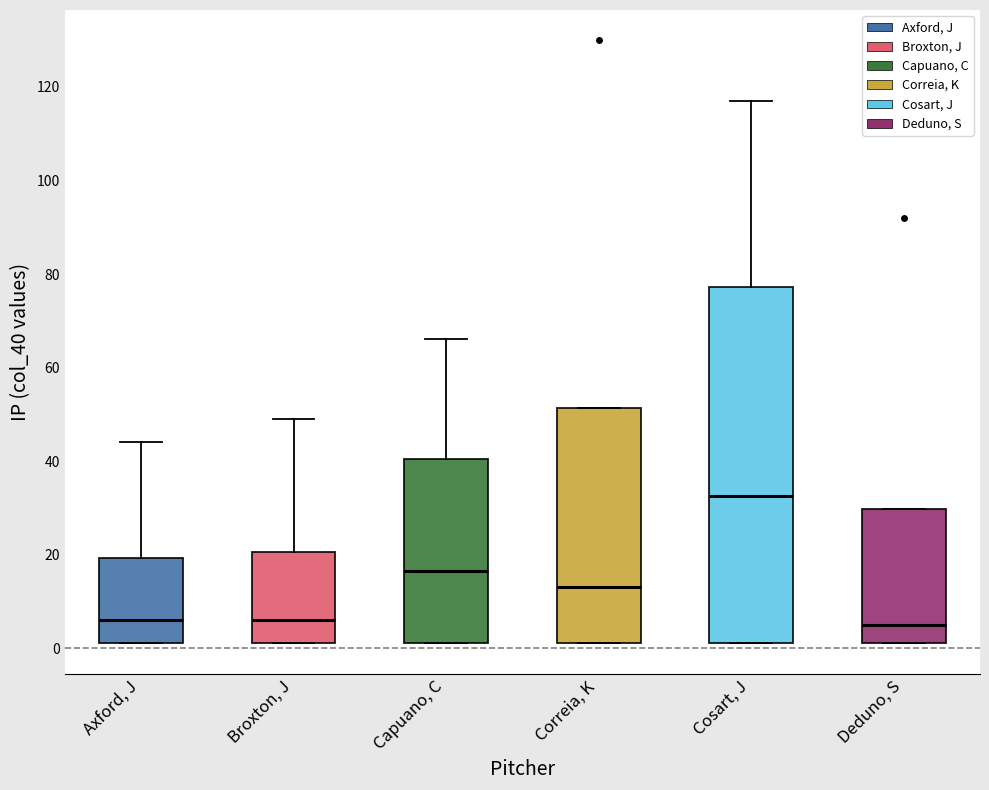

Reading left to right, read every box against the y-axis: the position of its median line, the range the box covers, and the ends of its whiskers. The values are not printed on the chart, so give them approximately, as read against the axis.

Axford, J: median 6, box 2 to 20, whiskers 2 to 44
Broxton, J: median 6, box 2 to 20, whiskers 2 to 50
Capuano, C: median 16, box 2 to 40, whiskers 2 to 66
Correia, K: median 14, box 2 to 52, whiskers 2 to 52
Cosart, J: median 32, box 2 to 78, whiskers 2 to 118
Deduno, S: median 6, box 2 to 30, whiskers 2 to 30